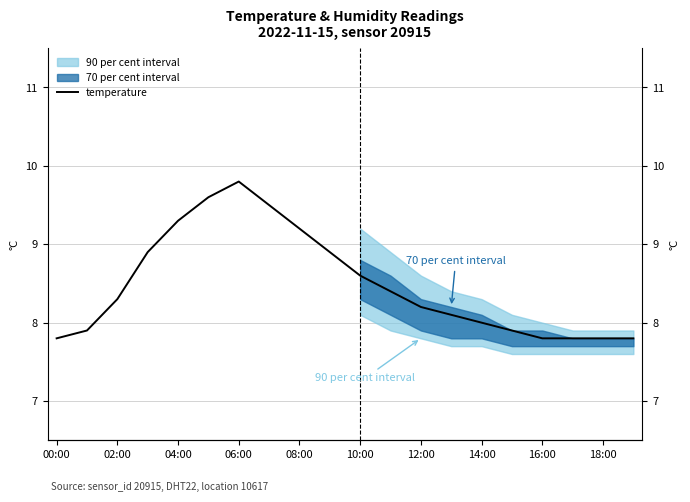

At which label is the value closest to 8?

14:00